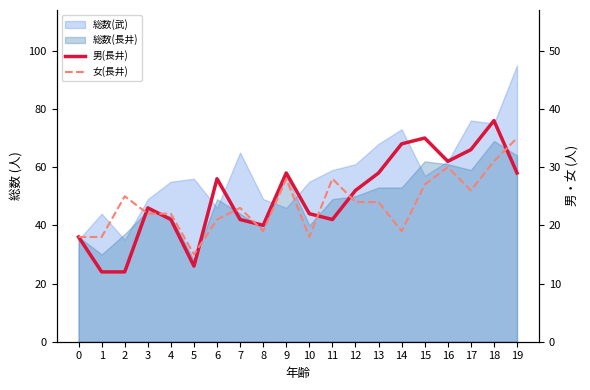

What is the spread (max minus min) of values at 19?

6